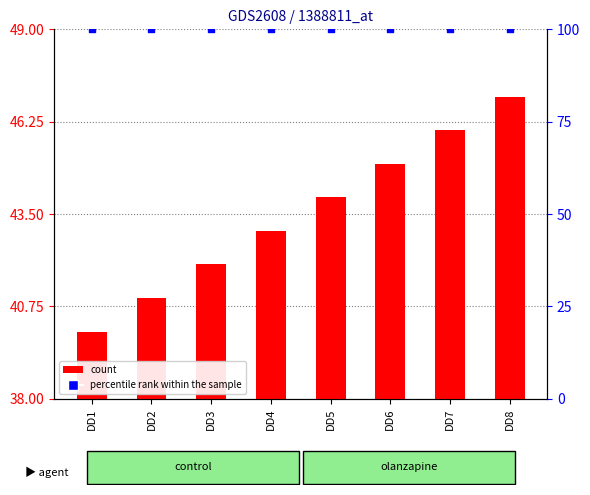

What is the total value across all series at DD6?

145